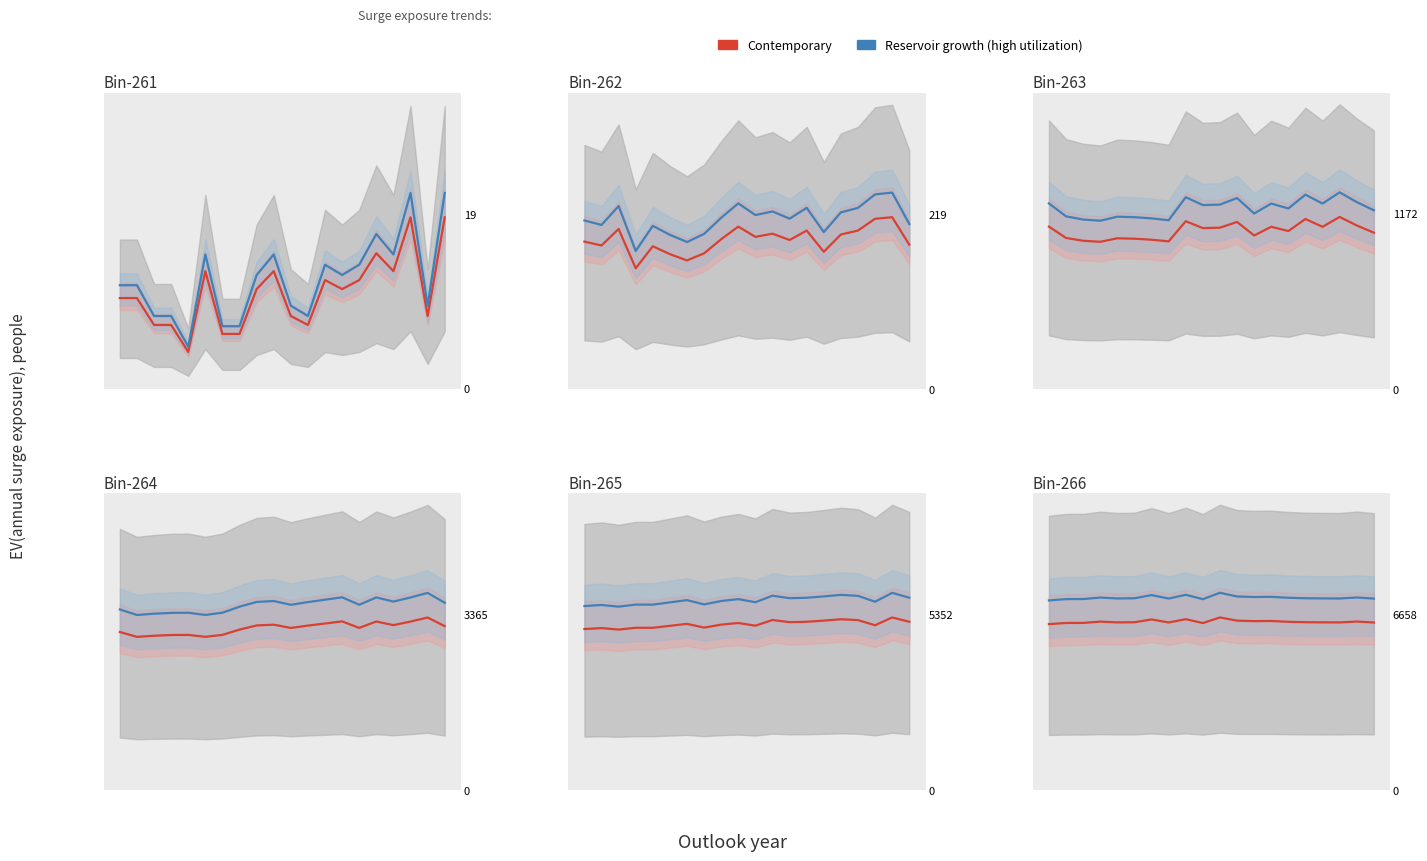

What is the sum of the Reservoir growth (high utilization) values at 16 and 1?

14461.4